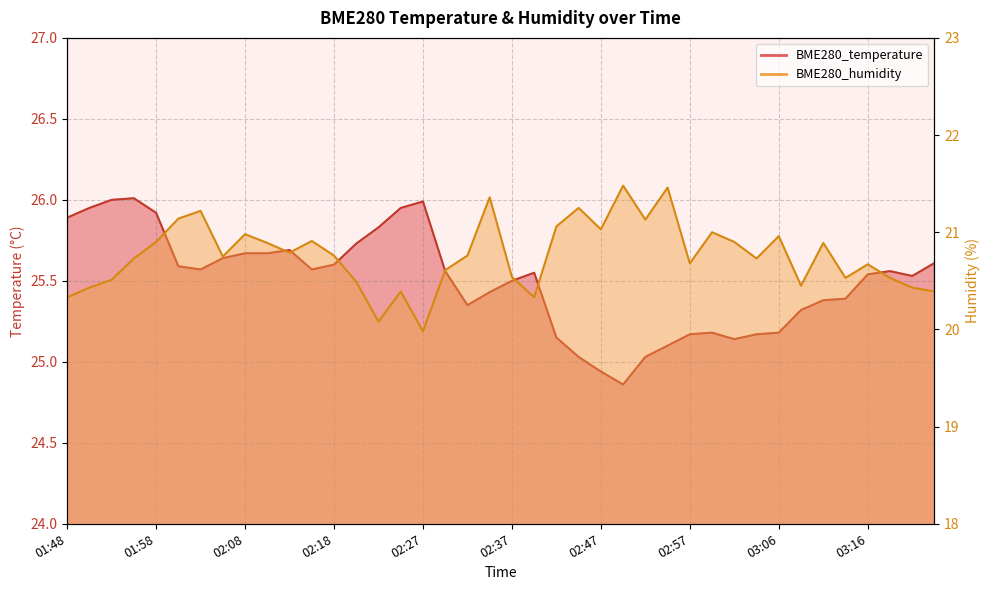

What is the difference between the maximum and minimum values in the BME280_humidity series?

1.5